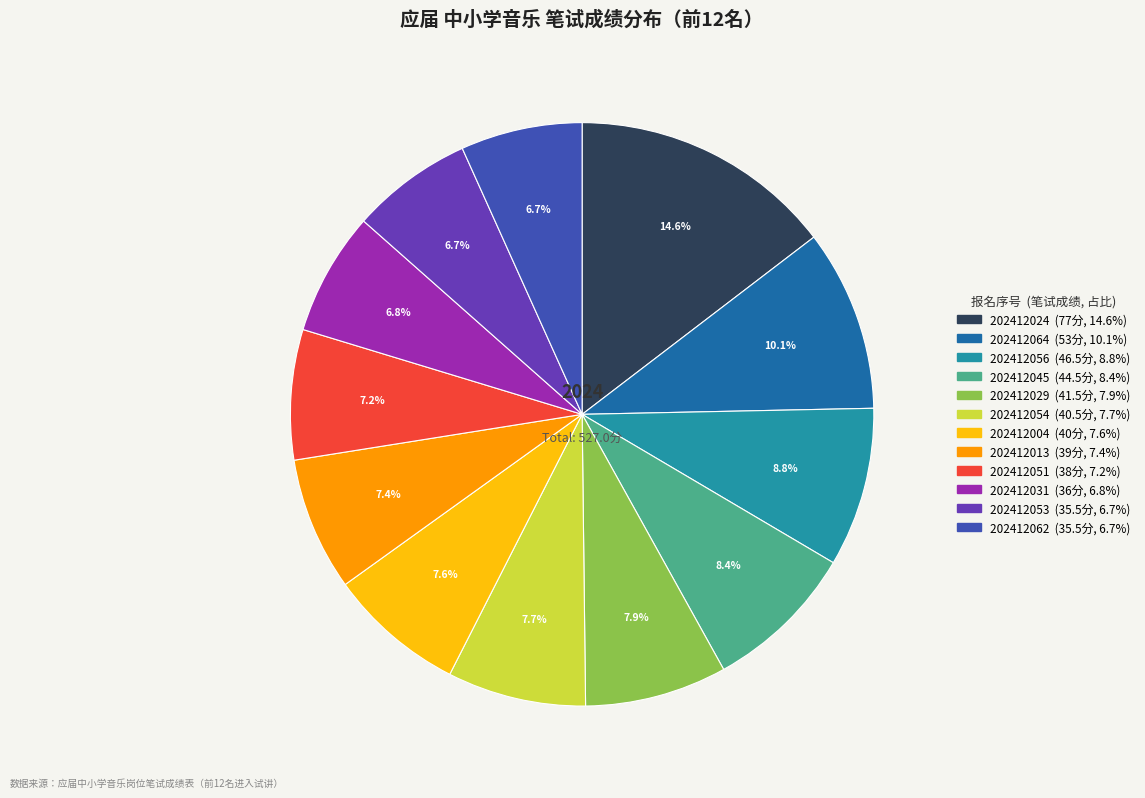

Is there any slice that represents more than half of the pie?

No